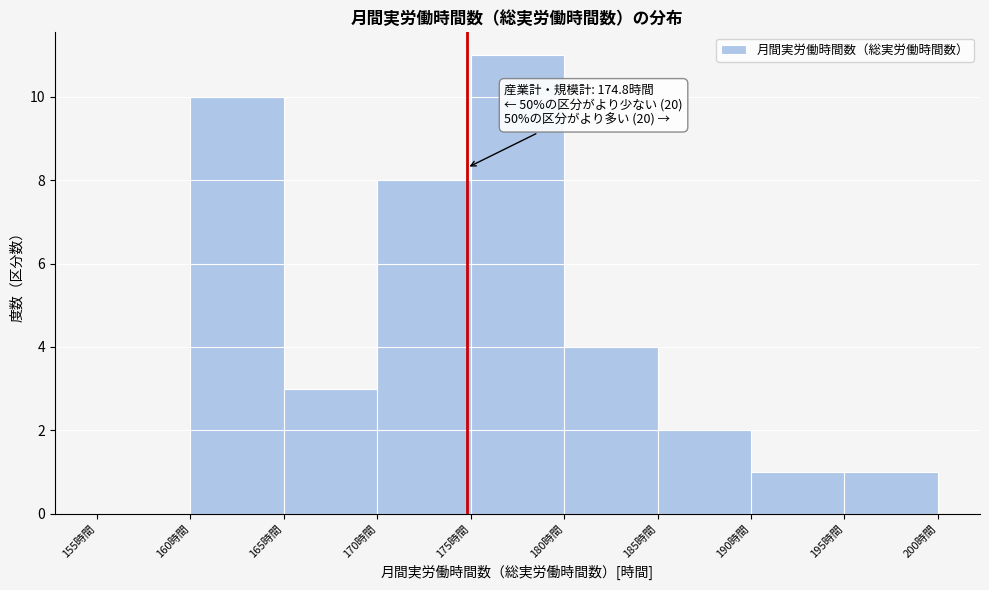

Which range on the x-axis has the tallest bar?

175 to 180